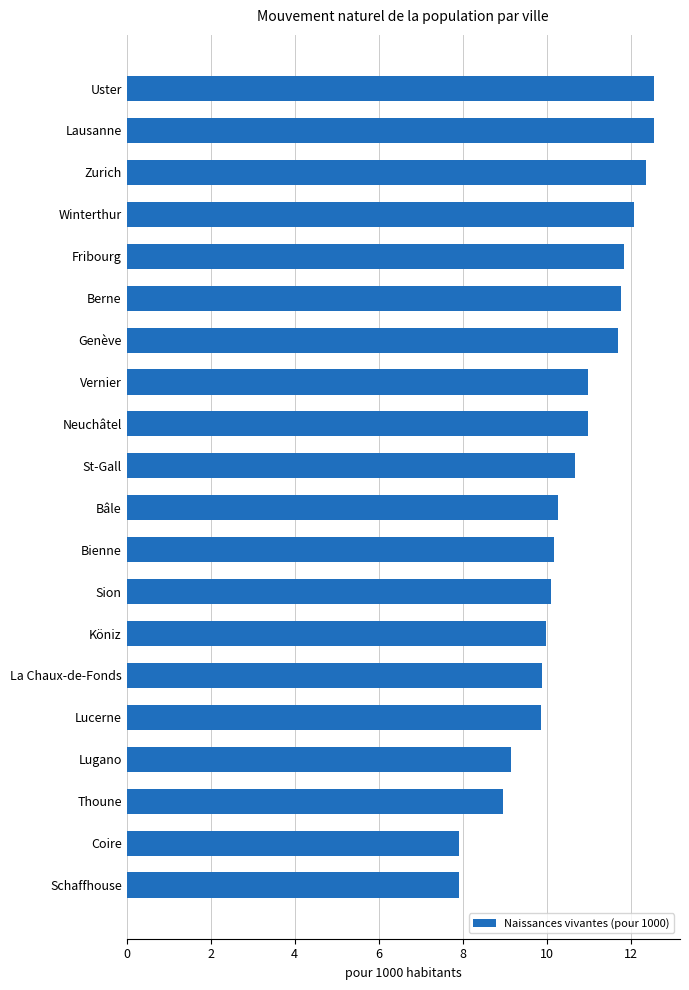

Reading bottom to top, extract all data points from this chart.

7.9	7.9	9.0	9.2	9.9	9.9	10.0	10.1	10.2	10.3	10.7	11.0	11.0	11.7	11.8	11.9	12.1	12.4	12.5	12.5